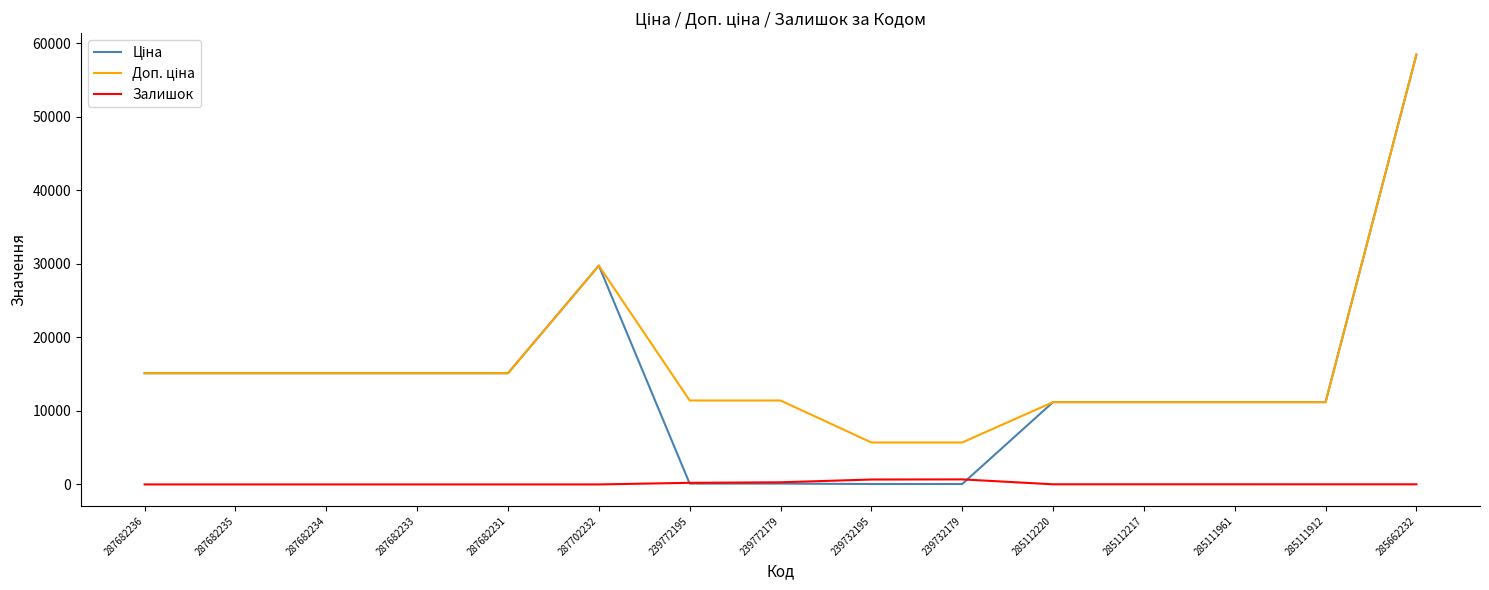

Which category has the highest value across all series?

285662232